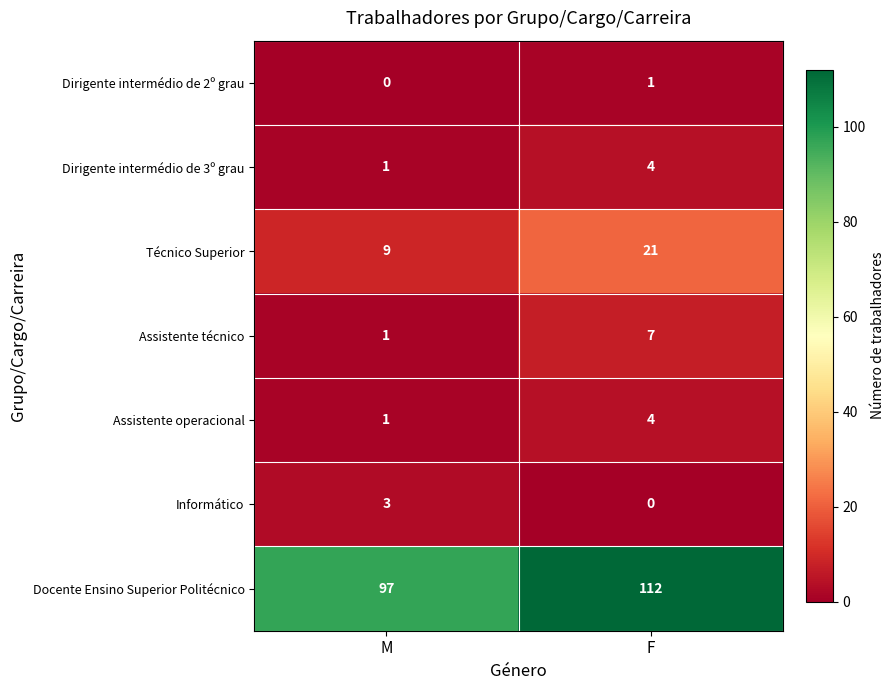

Is it true that Dirigente intermédio de 3º grau equals 4 at F?

True